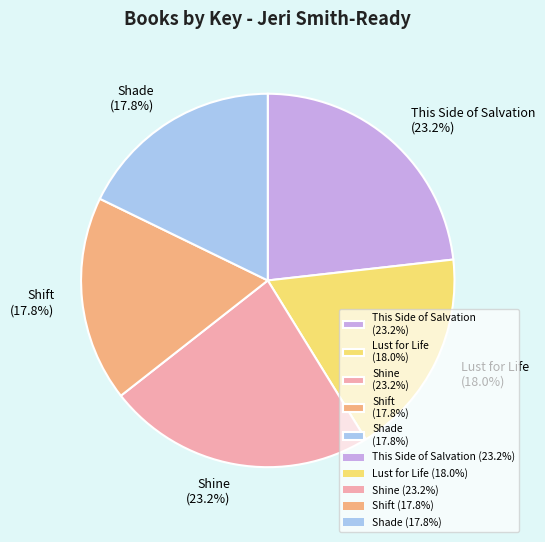

To the nearest percent, what portion does Shine represent?

23%